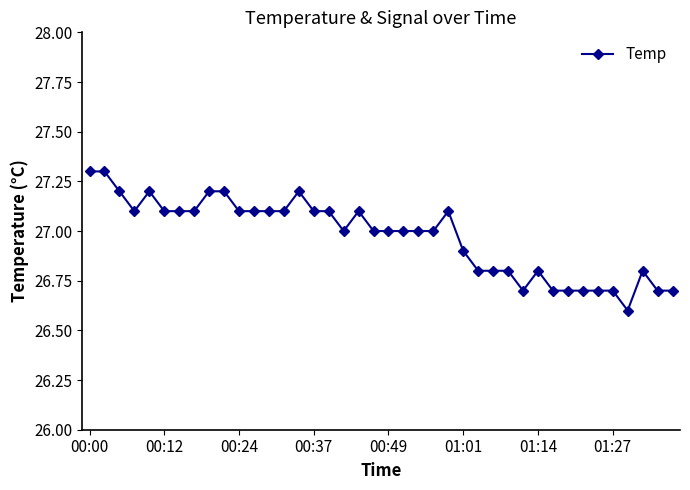

How many categories are shown in the chart?

40